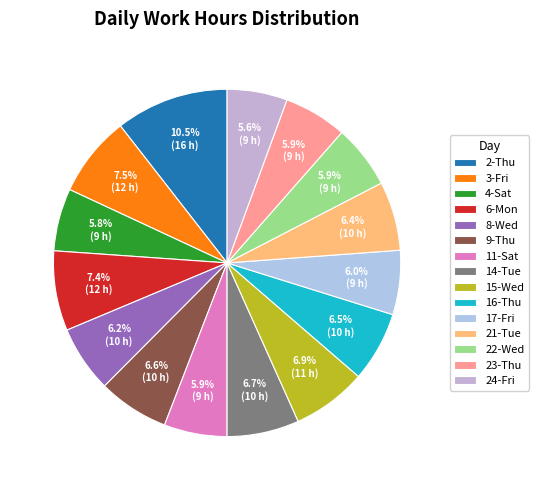

Rank the categories by value from highest to lowest.

2-Thu, 3-Fri, 6-Mon, 15-Wed, 14-Tue, 9-Thu, 16-Thu, 21-Tue, 8-Wed, 17-Fri, 22-Wed, 23-Thu, 11-Sat, 4-Sat, 24-Fri